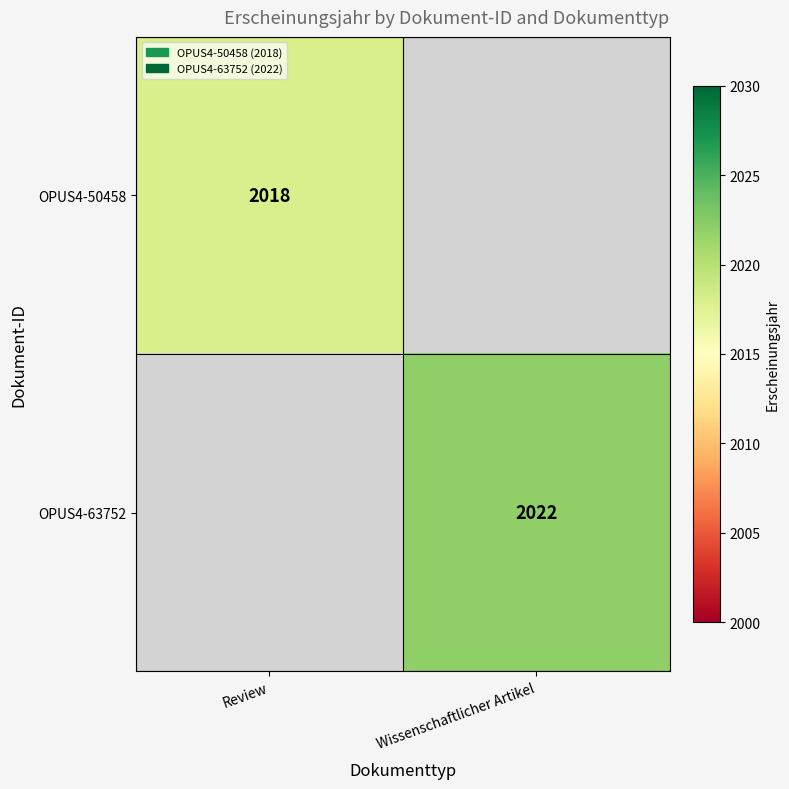

True or false: OPUS4-63752 has a value of 2872.2 at Wissenschaftlicher Artikel.

False